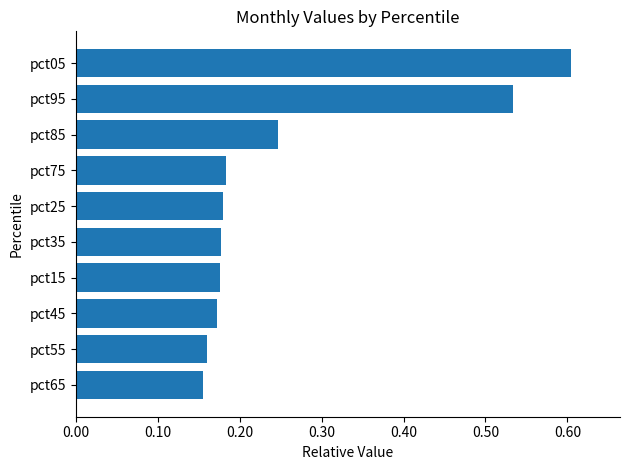

How many series are shown in this chart?

1